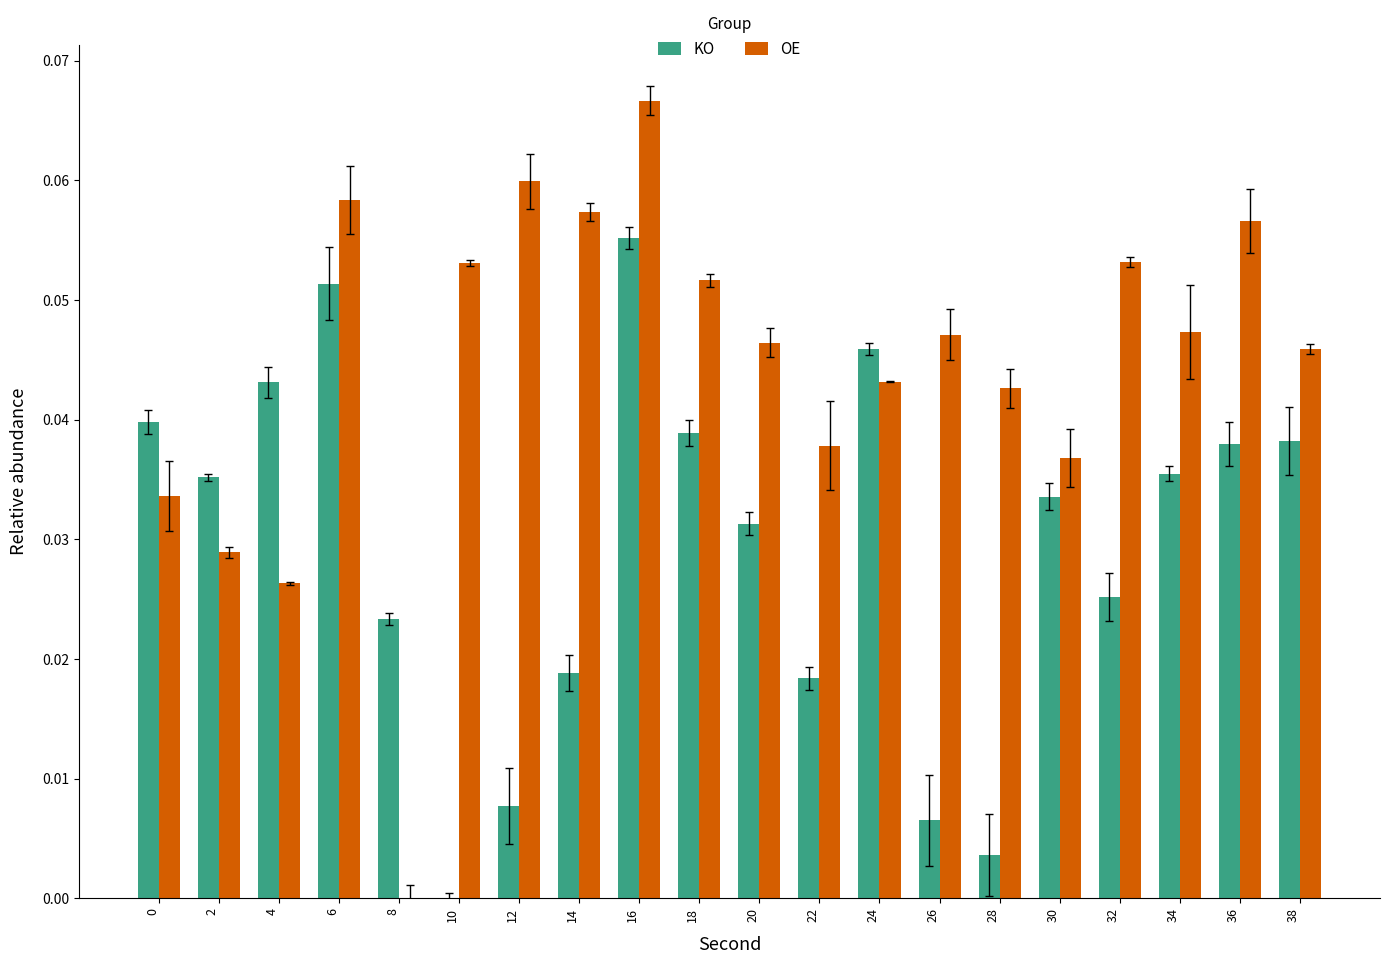

Which series has the widest spread of values?

OE